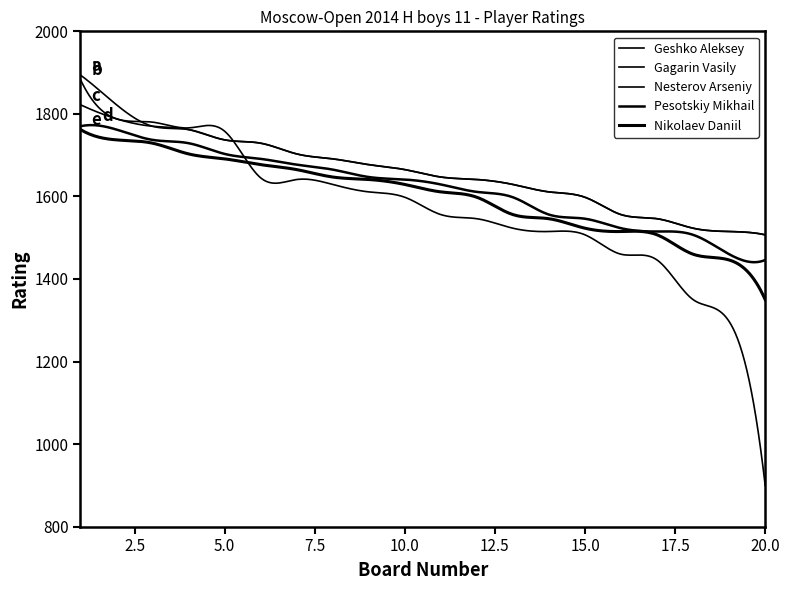

How many lines are shown in the chart?

5